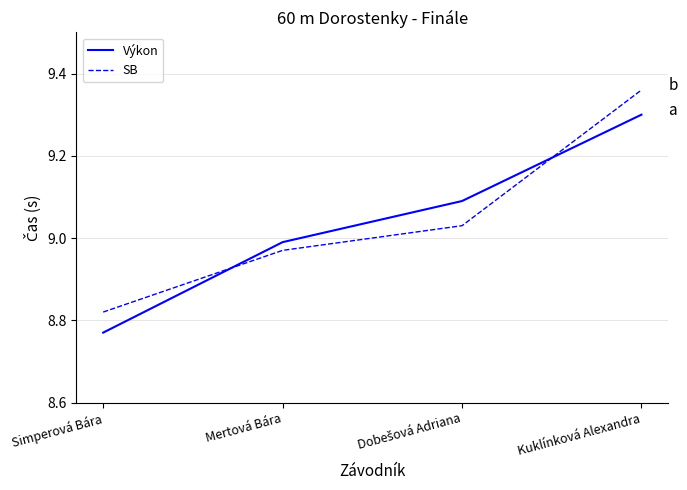

What is the sum of all SB values?

36.2